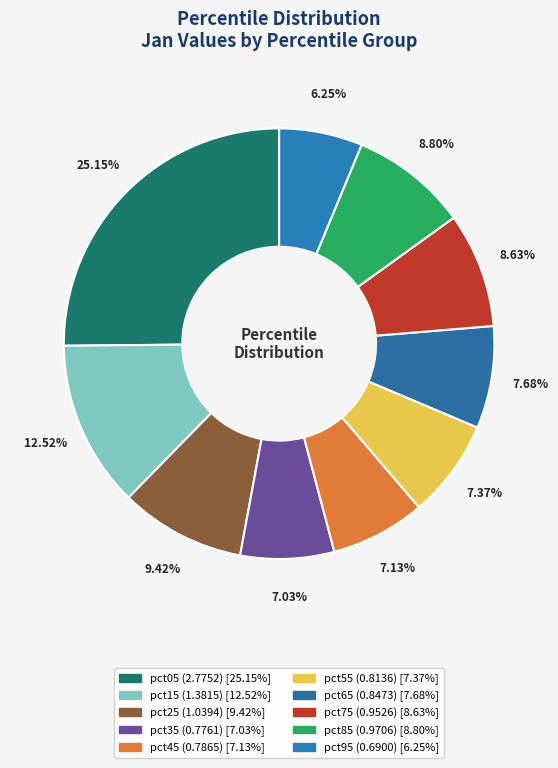

To the nearest percent, what percentage of the pie is pct25?

9%